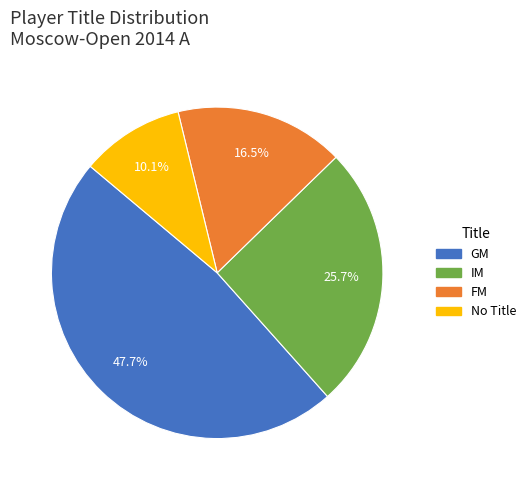

Is there any slice that represents more than half of the pie?

No